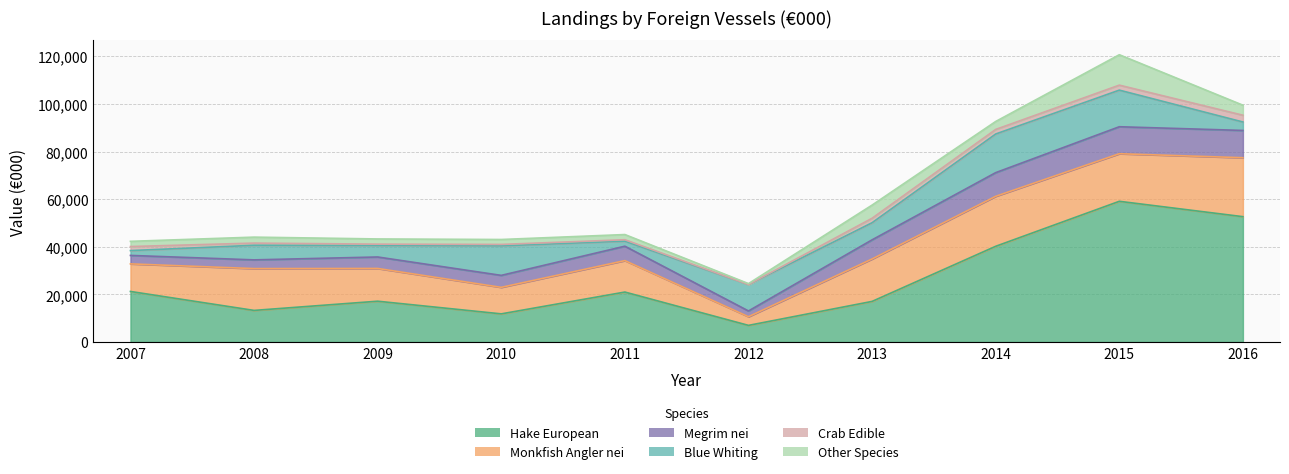

Reading left to right, list all the values displayed in this chart.

Hake European: 21216	13254	17119	11803	20967	6966	17039	40188	59087	52632
Monkfish Angler nei: 11587	17563	13756	11140	13209	3637	17817	21000	19991	24763
Megrim nei: 3553	3667	4822	5026	6049	2417	8040	9938	11331	11456
Blue Whiting: 2029	6130	4821	12412	2127	11111	7200	16235	15381	3552
Crab Edible: 1693	918	571	594	592	0	1868	1917	2091	2843
Other Species: 2191	2506	2185	2068	2178	377	5531	3344	12779	4213